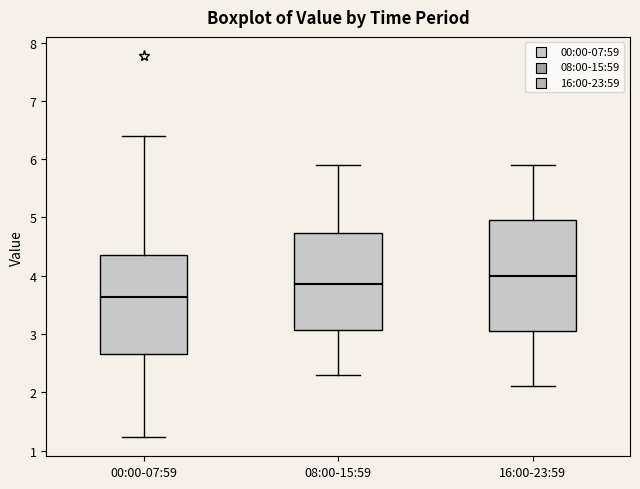

Reading left to right, read every box against the y-axis: the position of its median line, the range the box covers, and the ends of its whiskers. The values are not printed on the chart, so give them approximately, as read against the axis.

00:00-07:59: median 3.6, box 2.7 to 4.3, whiskers 1.2 to 6.4
08:00-15:59: median 3.9, box 3.1 to 4.7, whiskers 2.3 to 5.9
16:00-23:59: median 4.0, box 3.1 to 5.0, whiskers 2.1 to 5.9